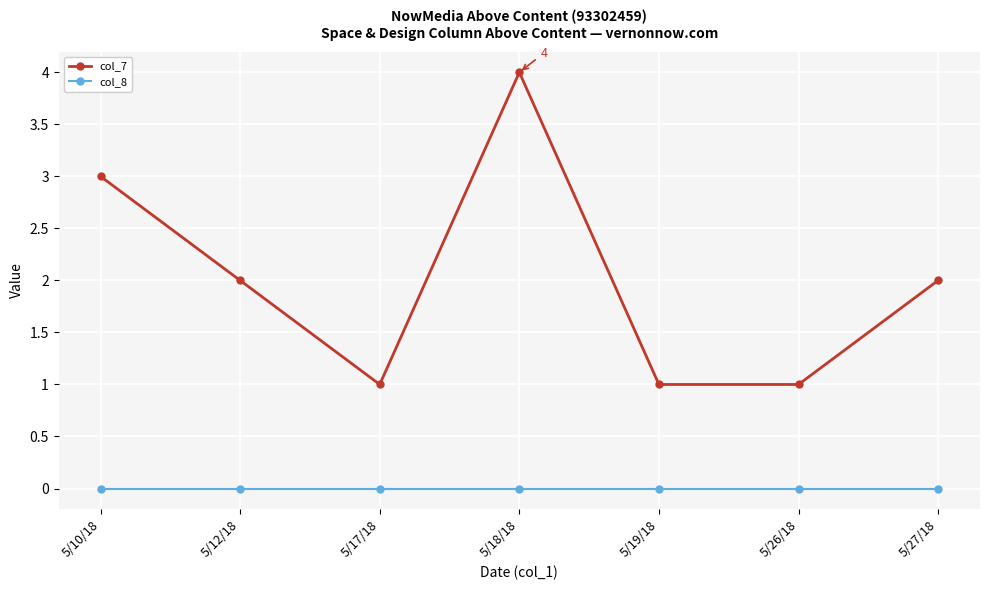

Rank the series by their maximum value, from lowest to highest.

col_8, col_7